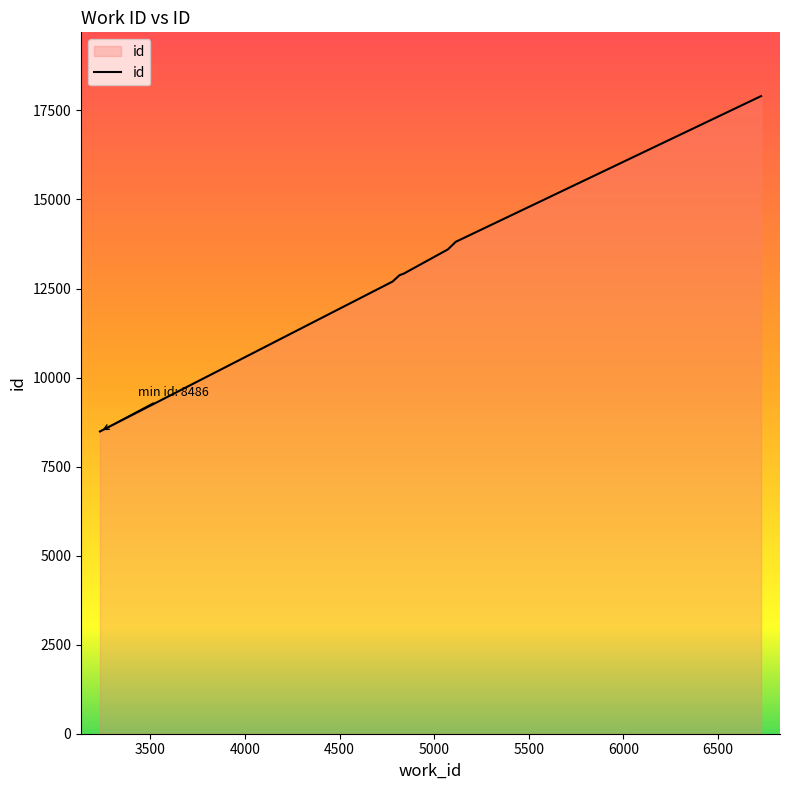

What is the minimum value shown in the chart?

8486